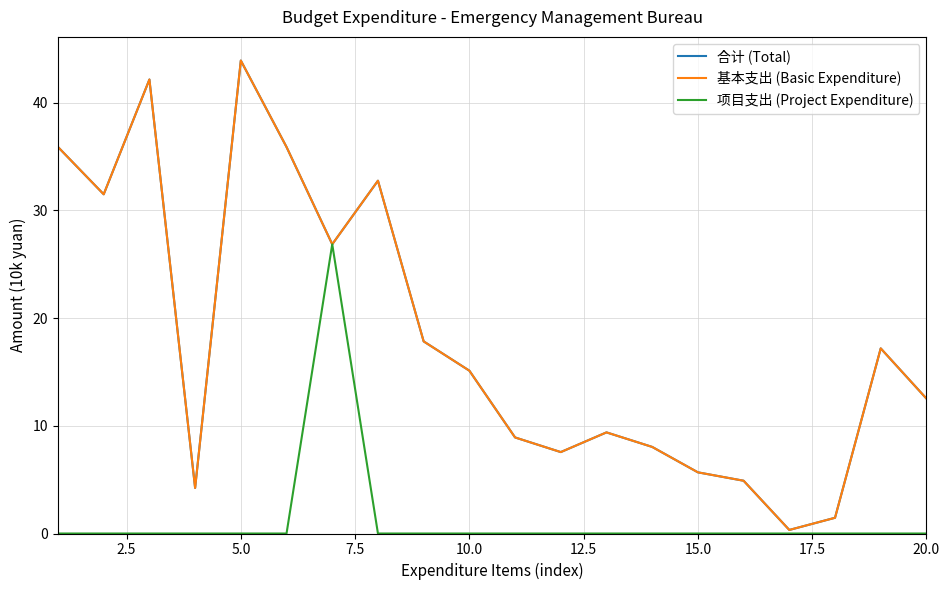

Is this an area chart (filled region under the line)?

No